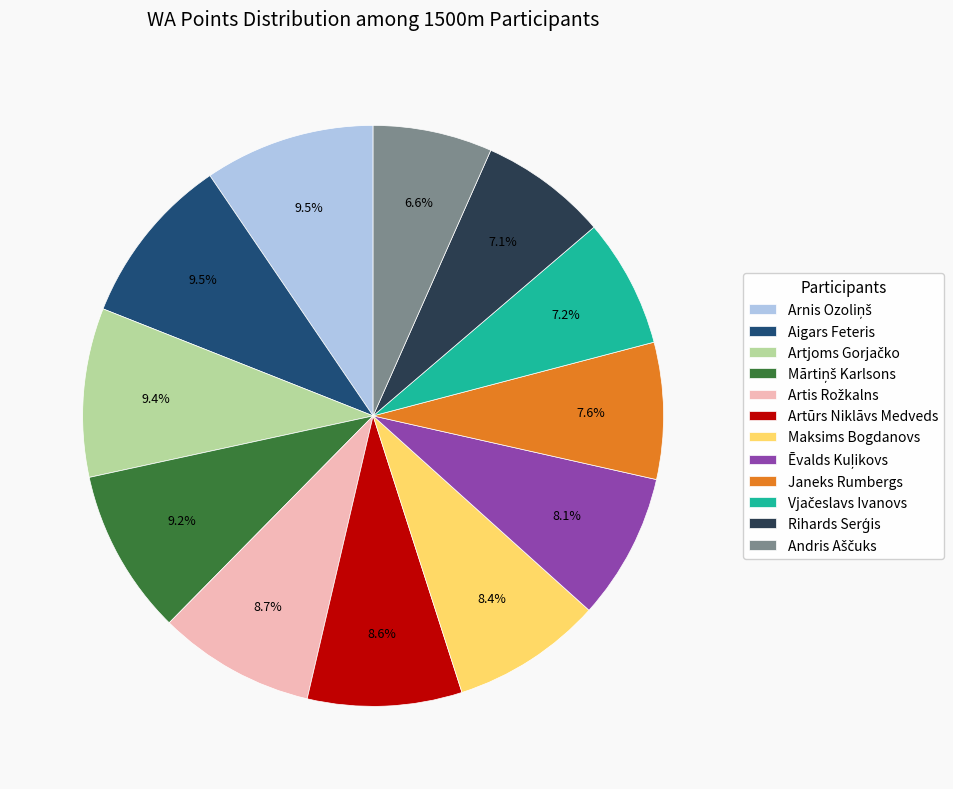

Does any single category account for the majority?

No